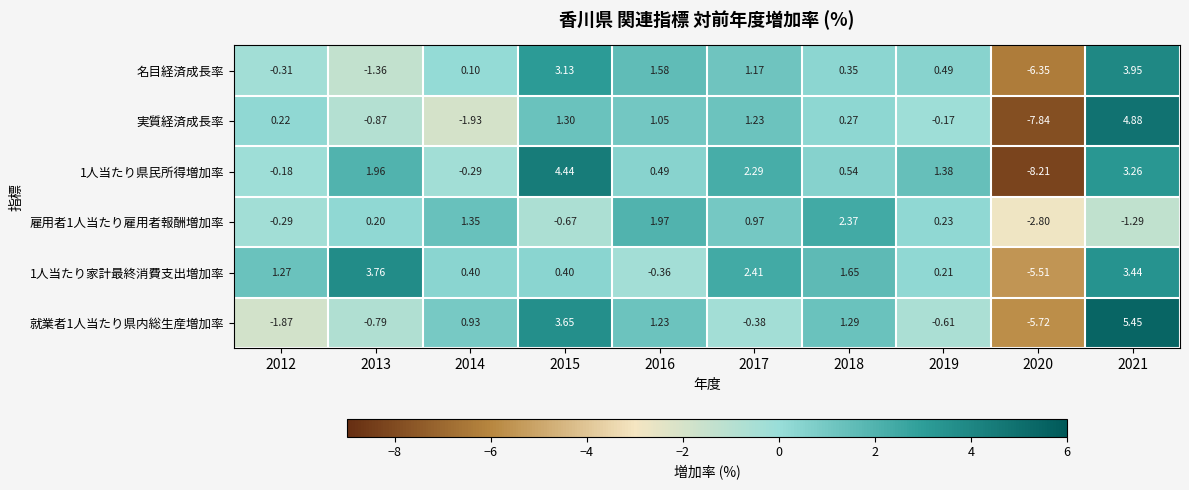

Which label corresponds to the smallest value in the chart?

2020